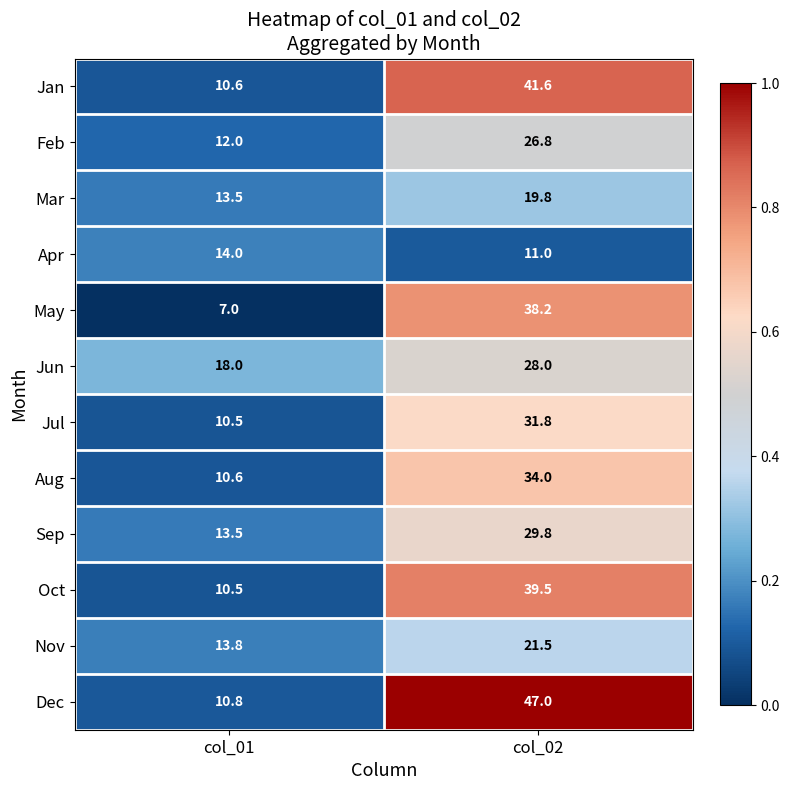

Where does the May series first go above 38?

col_02